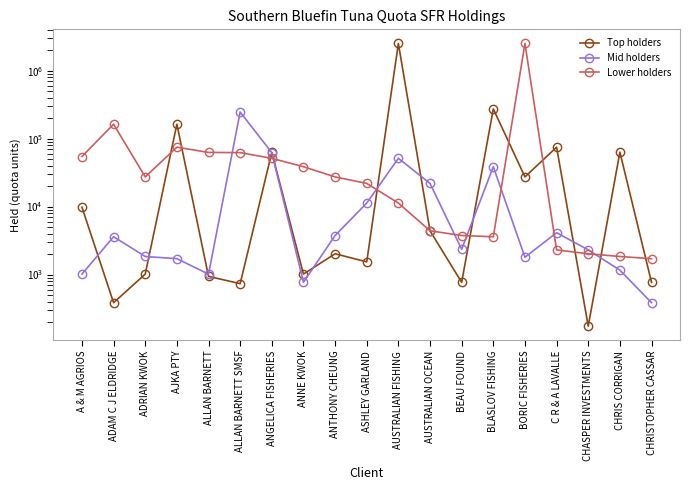

How many interior local valleys does the Mid holders series have?

4